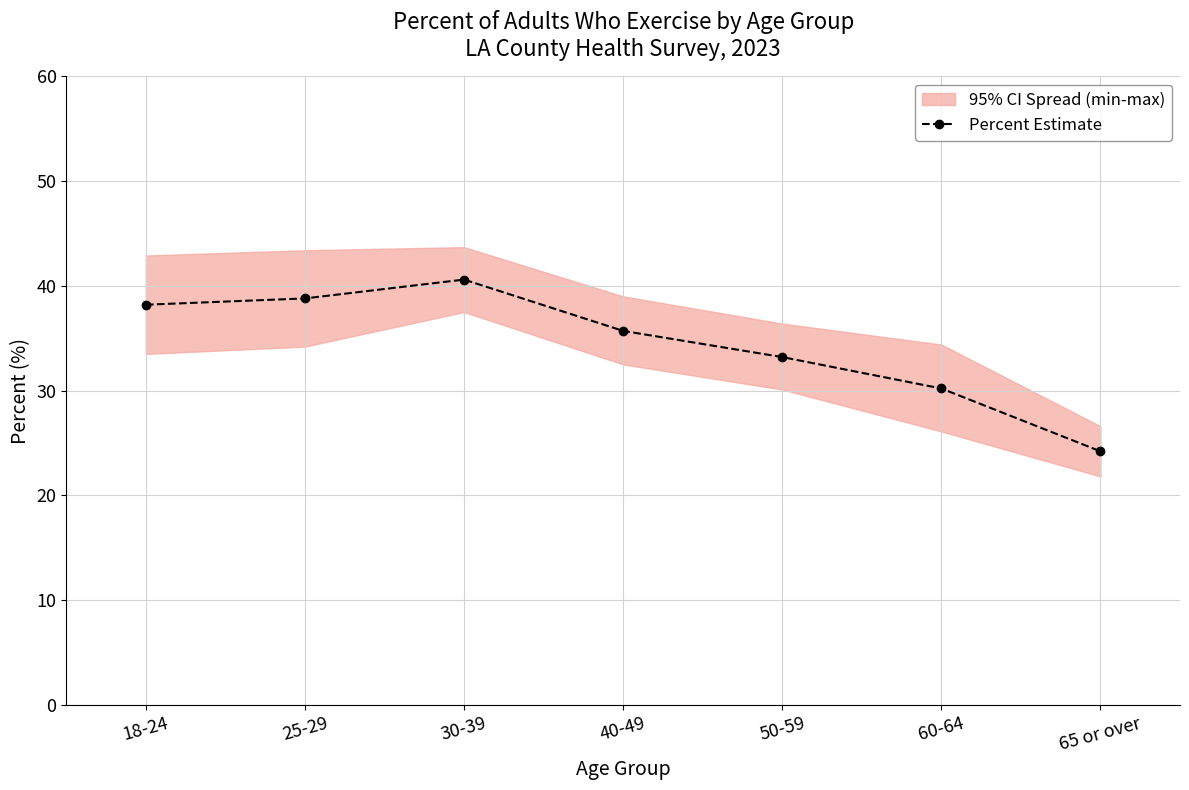

Between 65 or over and 60-64, which is larger?

60-64